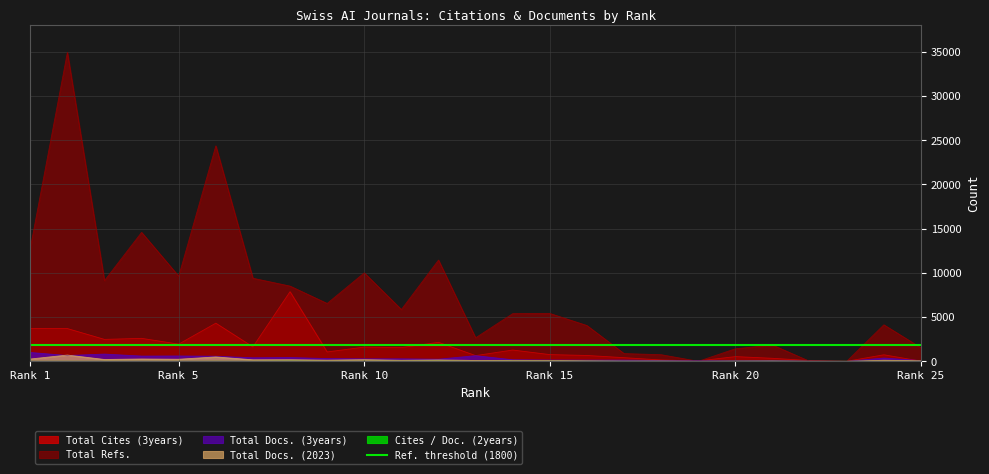

The value of Total Docs. (3years) at 22 is 14. True or false?

False